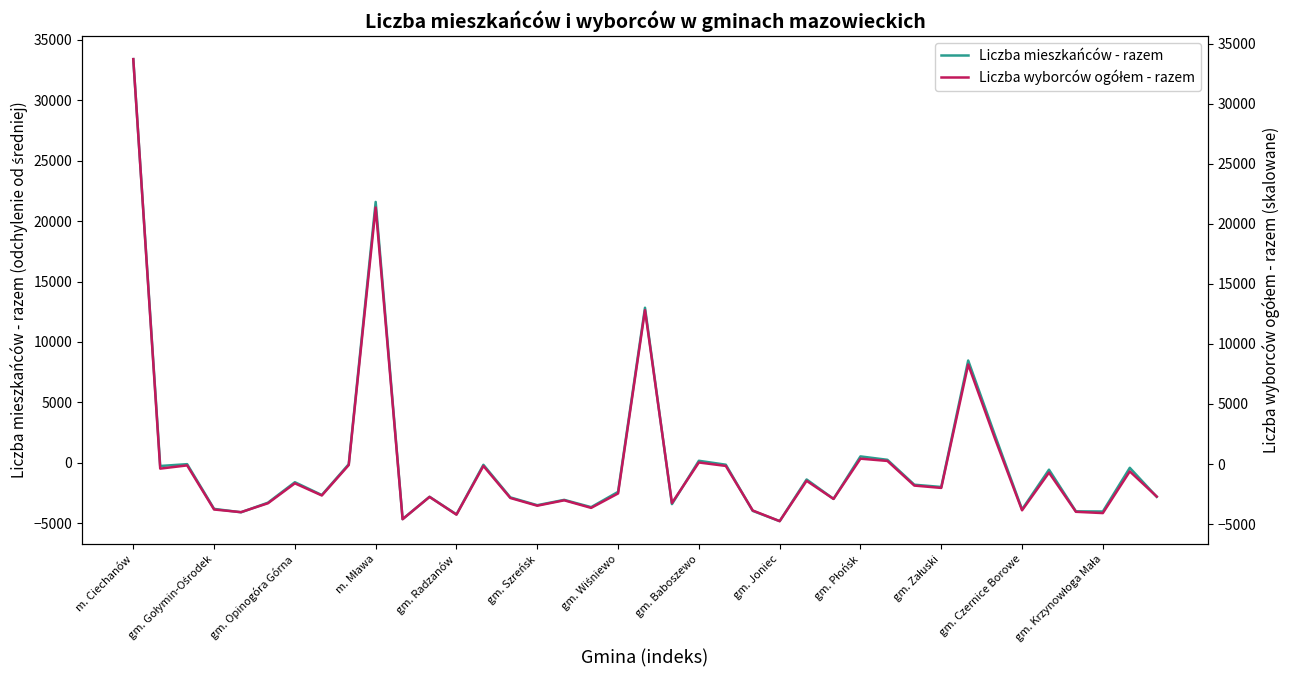

How many values in Liczba mieszkańców - razem are above zero?

8